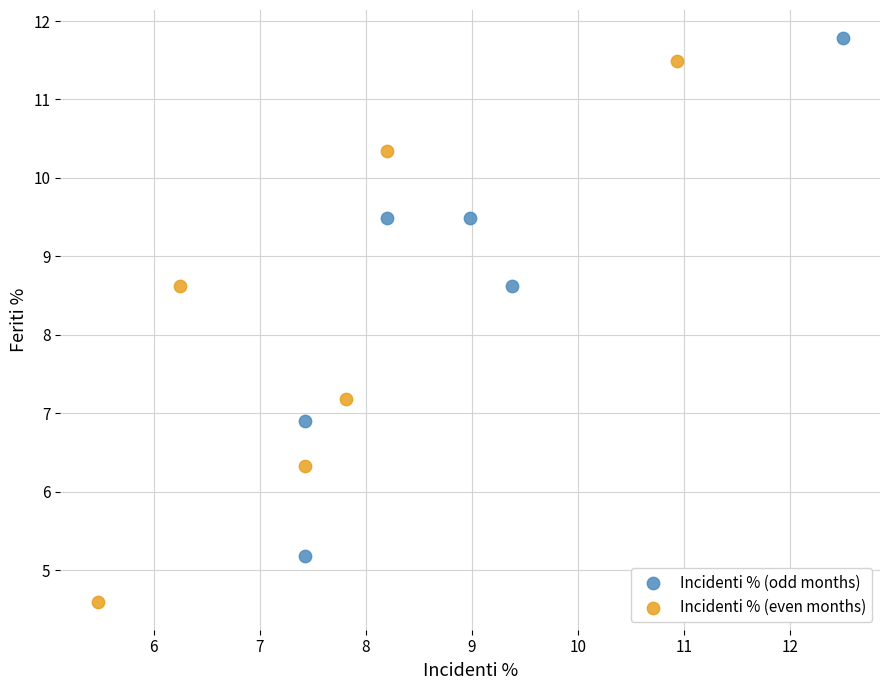

Which series contains the highest Y value?

Incidenti % (odd months)